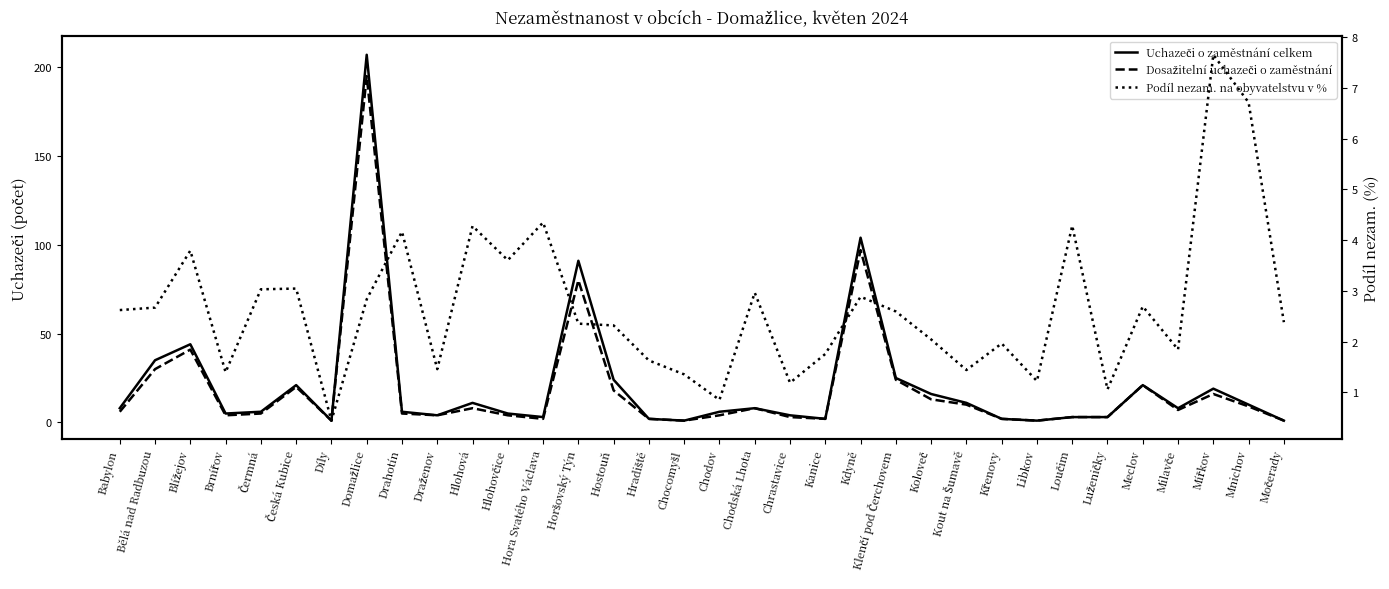

How many interior local peaks does the Podíl nezam. na obyvatelstvu v % series have?

11